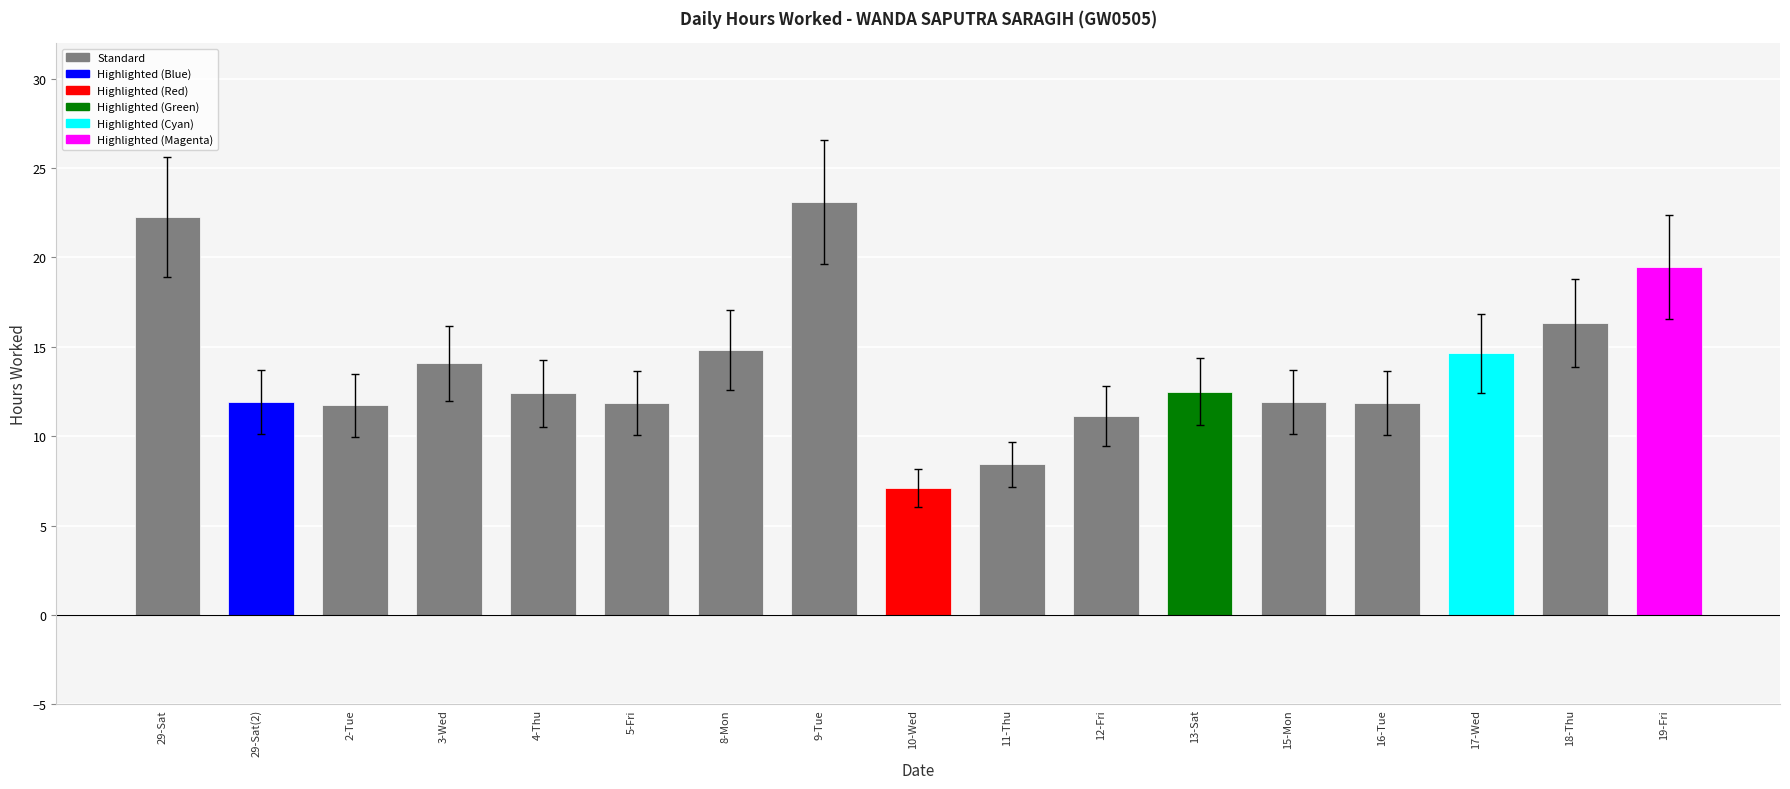

Which category has the lowest value across all series?

10-Wed